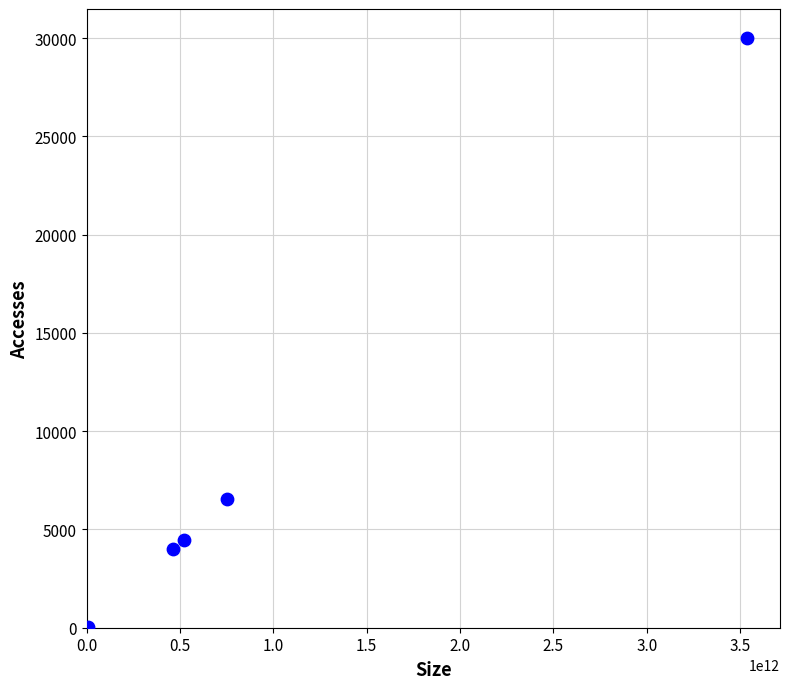

What Y value in the scatter plot is closest to 14990?

6530